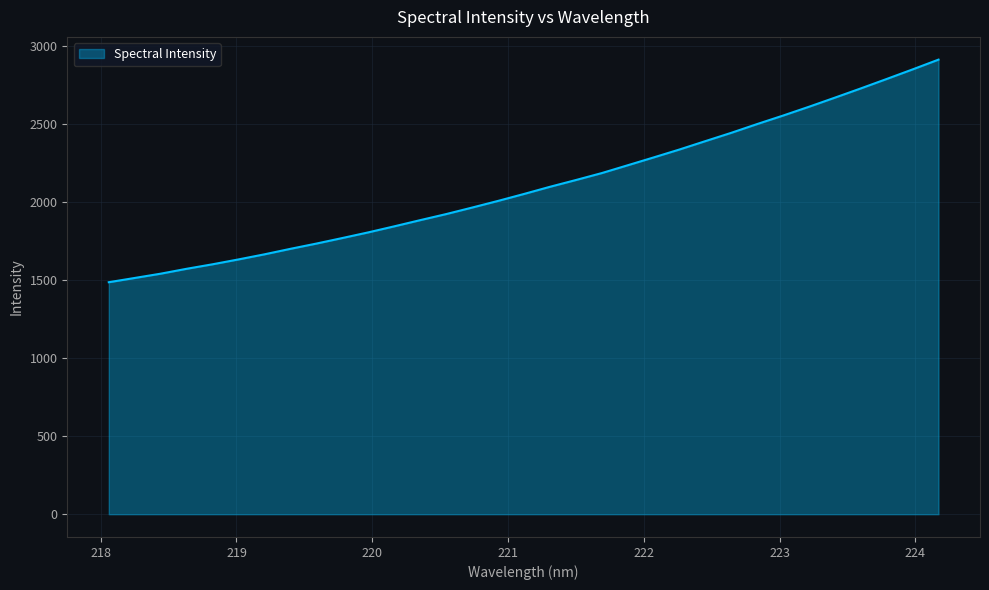

What is the smallest value displayed?

1485.8